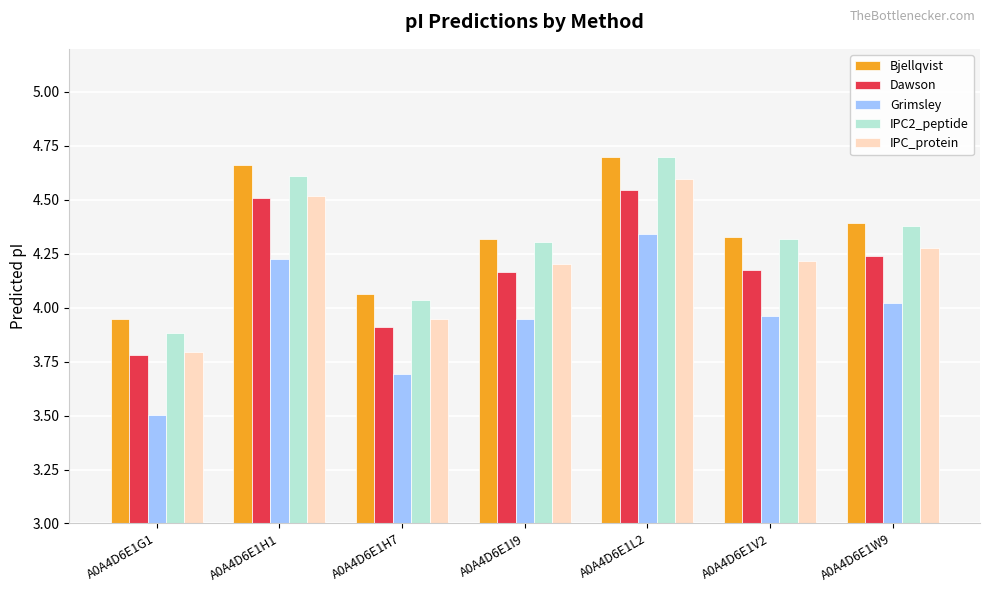

Which series has the largest total across all categories?

Bjellqvist